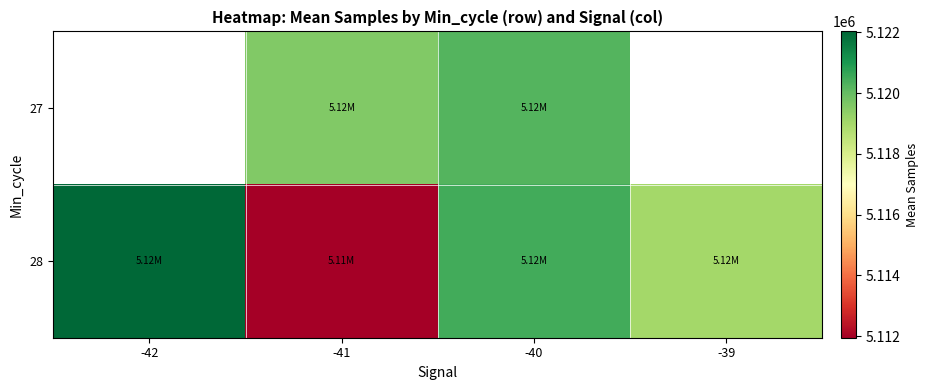

Rank the series by their maximum value, from highest to lowest.

27, 28